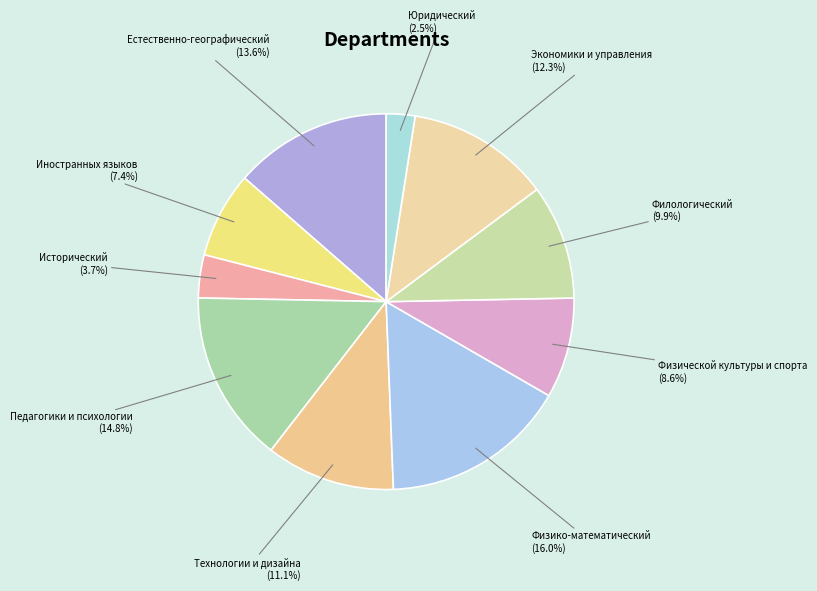

The Физико-математический slice represents 16% of the pie. True or false?

True